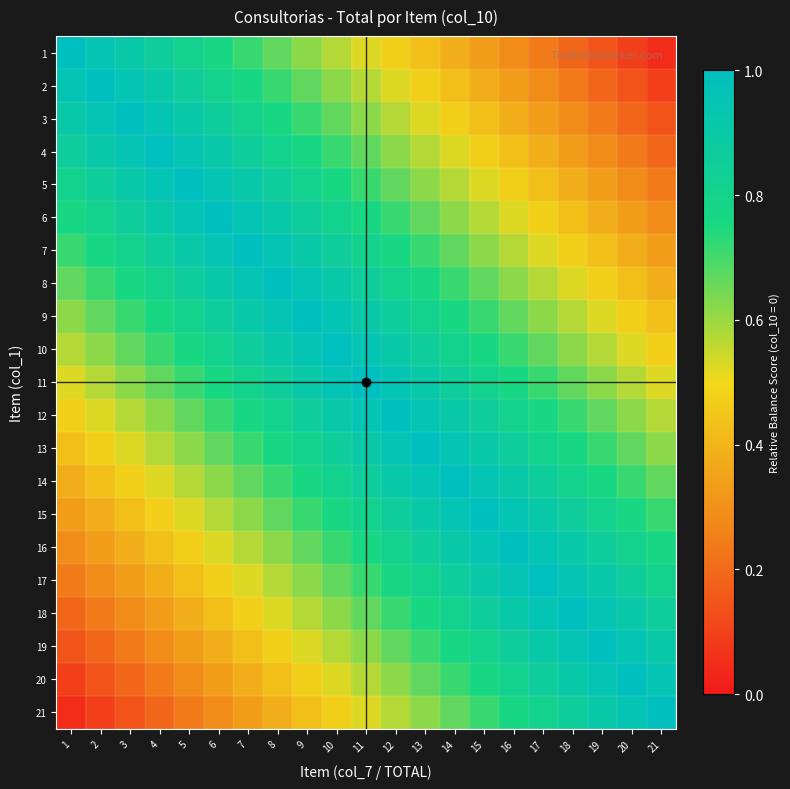

Reading left to right, transcribe all the data shown in this chart.

1: 1=1.0	2=1.0	3=0.9	4=0.9	5=0.8	6=0.8	7=0.7	8=0.7	9=0.6	10=0.6	11=0.5	12=0.5	13=0.4	14=0.4	15=0.3	16=0.3	17=0.2	18=0.2	19=0.1	20=0.1	21=0.0
2: 1=1.0	2=1.0	3=1.0	4=0.9	5=0.9	6=0.8	7=0.8	8=0.7	9=0.7	10=0.6	11=0.6	12=0.5	13=0.5	14=0.4	15=0.4	16=0.3	17=0.3	18=0.2	19=0.2	20=0.1	21=0.1
3: 1=0.9	2=1.0	3=1.0	4=1.0	5=0.9	6=0.9	7=0.8	8=0.8	9=0.7	10=0.7	11=0.6	12=0.6	13=0.5	14=0.5	15=0.4	16=0.4	17=0.3	18=0.3	19=0.2	20=0.2	21=0.1
4: 1=0.9	2=0.9	3=1.0	4=1.0	5=1.0	6=0.9	7=0.9	8=0.8	9=0.8	10=0.7	11=0.7	12=0.6	13=0.6	14=0.5	15=0.5	16=0.4	17=0.4	18=0.3	19=0.3	20=0.2	21=0.2
5: 1=0.8	2=0.9	3=0.9	4=1.0	5=1.0	6=1.0	7=0.9	8=0.9	9=0.8	10=0.8	11=0.7	12=0.7	13=0.6	14=0.6	15=0.5	16=0.5	17=0.4	18=0.4	19=0.3	20=0.3	21=0.2
6: 1=0.8	2=0.8	3=0.9	4=0.9	5=1.0	6=1.0	7=1.0	8=0.9	9=0.9	10=0.8	11=0.8	12=0.7	13=0.7	14=0.6	15=0.6	16=0.5	17=0.5	18=0.4	19=0.4	20=0.3	21=0.3
7: 1=0.7	2=0.8	3=0.8	4=0.9	5=0.9	6=1.0	7=1.0	8=1.0	9=0.9	10=0.9	11=0.8	12=0.8	13=0.7	14=0.7	15=0.6	16=0.6	17=0.5	18=0.5	19=0.4	20=0.4	21=0.3
8: 1=0.7	2=0.7	3=0.8	4=0.8	5=0.9	6=0.9	7=1.0	8=1.0	9=1.0	10=0.9	11=0.9	12=0.8	13=0.8	14=0.7	15=0.7	16=0.6	17=0.6	18=0.5	19=0.5	20=0.4	21=0.4
9: 1=0.6	2=0.7	3=0.7	4=0.8	5=0.8	6=0.9	7=0.9	8=1.0	9=1.0	10=1.0	11=0.9	12=0.9	13=0.8	14=0.8	15=0.7	16=0.7	17=0.6	18=0.6	19=0.5	20=0.5	21=0.4
10: 1=0.6	2=0.6	3=0.7	4=0.7	5=0.8	6=0.8	7=0.9	8=0.9	9=1.0	10=1.0	11=1.0	12=0.9	13=0.9	14=0.8	15=0.8	16=0.7	17=0.7	18=0.6	19=0.6	20=0.5	21=0.5
11: 1=0.5	2=0.6	3=0.6	4=0.7	5=0.7	6=0.8	7=0.8	8=0.9	9=0.9	10=1.0	11=1.0	12=1.0	13=0.9	14=0.9	15=0.8	16=0.8	17=0.7	18=0.7	19=0.6	20=0.6	21=0.5
12: 1=0.5	2=0.5	3=0.6	4=0.6	5=0.7	6=0.7	7=0.8	8=0.8	9=0.9	10=0.9	11=1.0	12=1.0	13=1.0	14=0.9	15=0.9	16=0.8	17=0.8	18=0.7	19=0.7	20=0.6	21=0.6
13: 1=0.4	2=0.5	3=0.5	4=0.6	5=0.6	6=0.7	7=0.7	8=0.8	9=0.8	10=0.9	11=0.9	12=1.0	13=1.0	14=1.0	15=0.9	16=0.9	17=0.8	18=0.8	19=0.7	20=0.7	21=0.6
14: 1=0.4	2=0.4	3=0.5	4=0.5	5=0.6	6=0.6	7=0.7	8=0.7	9=0.8	10=0.8	11=0.9	12=0.9	13=1.0	14=1.0	15=1.0	16=0.9	17=0.9	18=0.8	19=0.8	20=0.7	21=0.7
15: 1=0.3	2=0.4	3=0.4	4=0.5	5=0.5	6=0.6	7=0.6	8=0.7	9=0.7	10=0.8	11=0.8	12=0.9	13=0.9	14=1.0	15=1.0	16=1.0	17=0.9	18=0.9	19=0.8	20=0.8	21=0.7
16: 1=0.3	2=0.3	3=0.4	4=0.4	5=0.5	6=0.5	7=0.6	8=0.6	9=0.7	10=0.7	11=0.8	12=0.8	13=0.9	14=0.9	15=1.0	16=1.0	17=1.0	18=0.9	19=0.9	20=0.8	21=0.8
17: 1=0.2	2=0.3	3=0.3	4=0.4	5=0.4	6=0.5	7=0.5	8=0.6	9=0.6	10=0.7	11=0.7	12=0.8	13=0.8	14=0.9	15=0.9	16=1.0	17=1.0	18=1.0	19=0.9	20=0.9	21=0.8
18: 1=0.2	2=0.2	3=0.3	4=0.3	5=0.4	6=0.4	7=0.5	8=0.5	9=0.6	10=0.6	11=0.7	12=0.7	13=0.8	14=0.8	15=0.9	16=0.9	17=1.0	18=1.0	19=1.0	20=0.9	21=0.9
19: 1=0.1	2=0.2	3=0.2	4=0.3	5=0.3	6=0.4	7=0.4	8=0.5	9=0.5	10=0.6	11=0.6	12=0.7	13=0.7	14=0.8	15=0.8	16=0.9	17=0.9	18=1.0	19=1.0	20=1.0	21=0.9
20: 1=0.1	2=0.1	3=0.2	4=0.2	5=0.3	6=0.3	7=0.4	8=0.4	9=0.5	10=0.5	11=0.6	12=0.6	13=0.7	14=0.7	15=0.8	16=0.8	17=0.9	18=0.9	19=1.0	20=1.0	21=1.0
21: 1=0.0	2=0.1	3=0.1	4=0.2	5=0.2	6=0.3	7=0.3	8=0.4	9=0.4	10=0.5	11=0.5	12=0.6	13=0.6	14=0.7	15=0.7	16=0.8	17=0.8	18=0.9	19=0.9	20=1.0	21=1.0